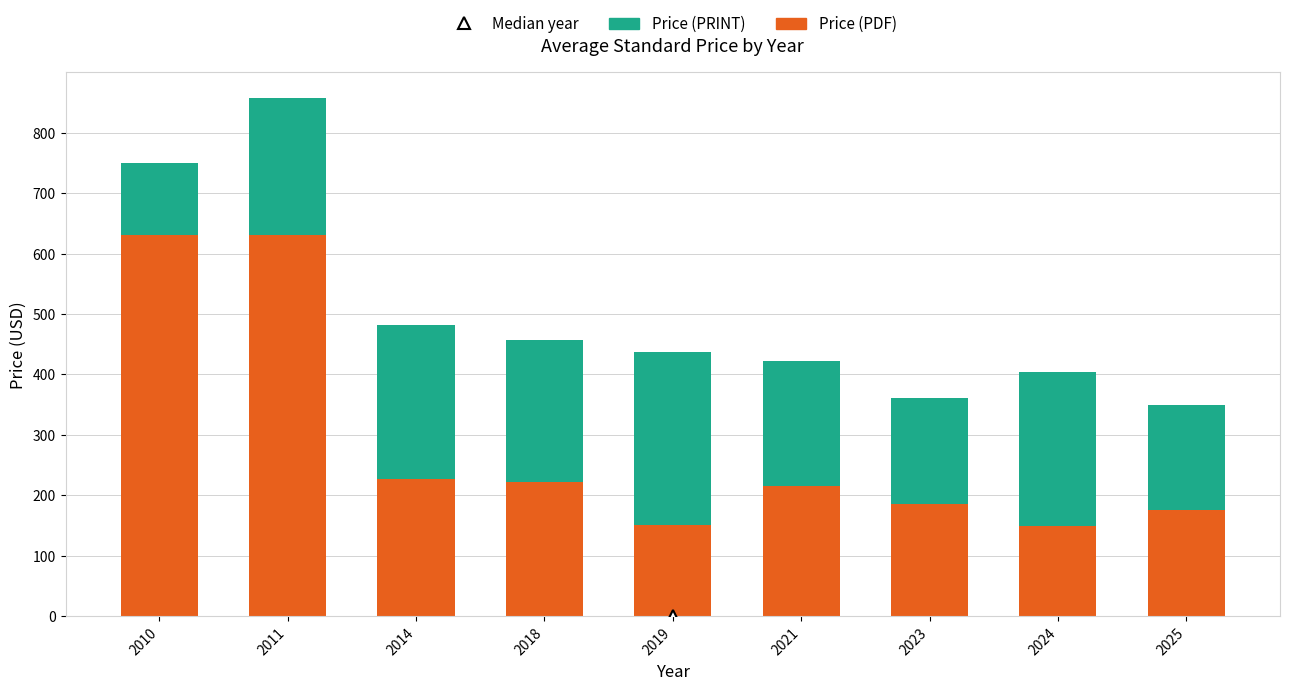

At which category is the sum across all series the highest?

2011